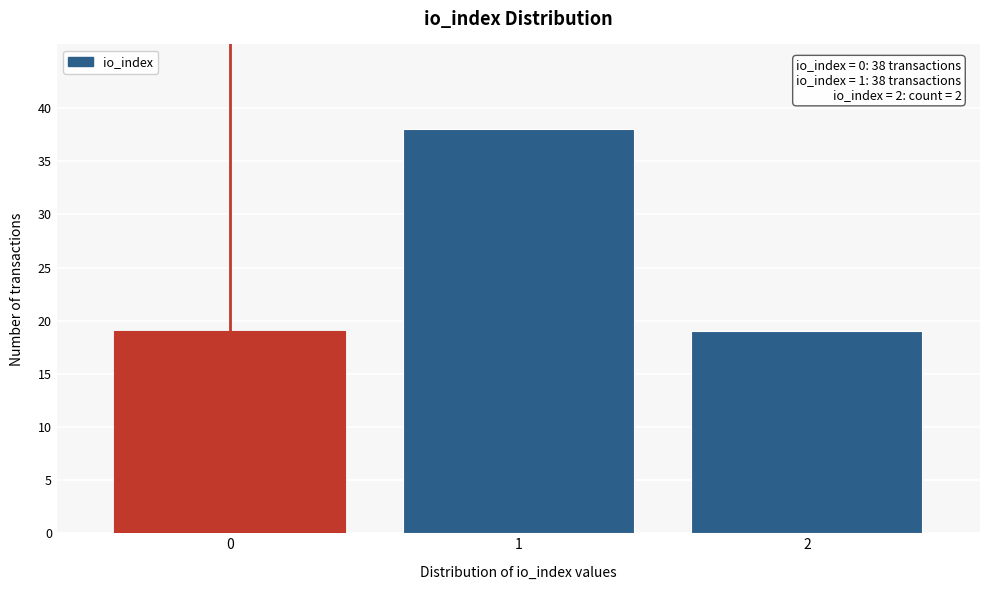

Reading left to right, extract all data points from this chart.

0=19	1=38	2=19